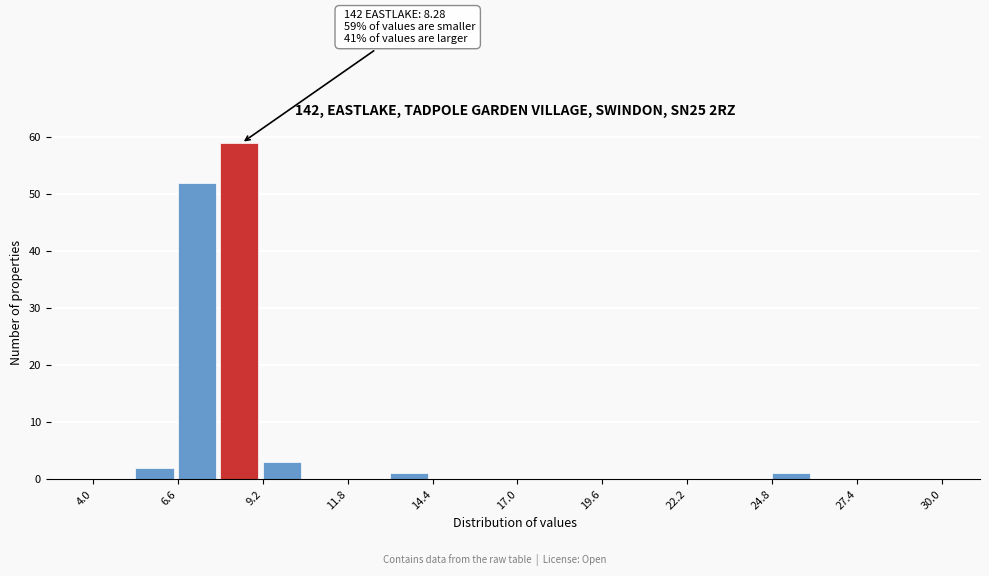

Around what value on the x-axis is the tallest bar? Give the approximate position of its centre, as read against the axis.

8.5